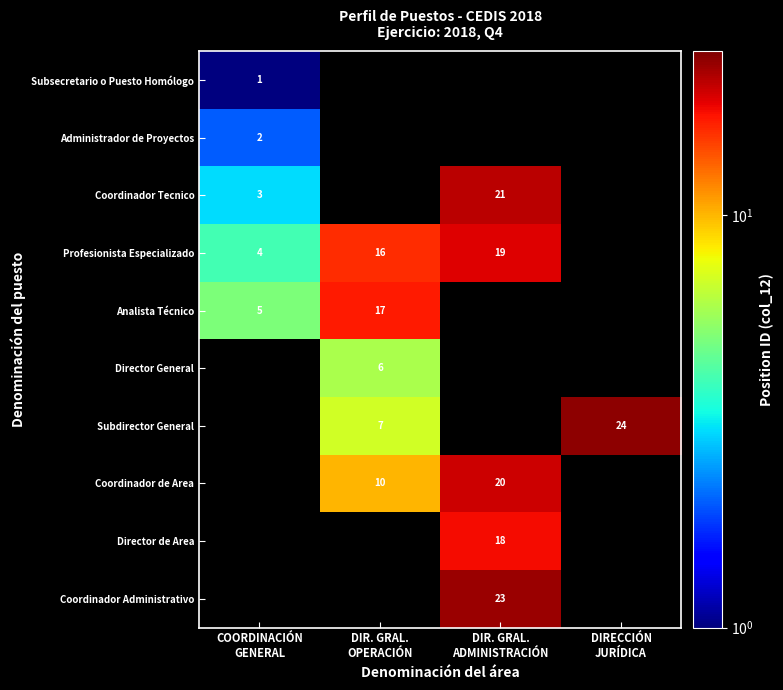

What is the sum of the Subdirector General values at DIR. GRAL. OPERACIÓN and DIRECCIÓN JURÍDICA?

31.0